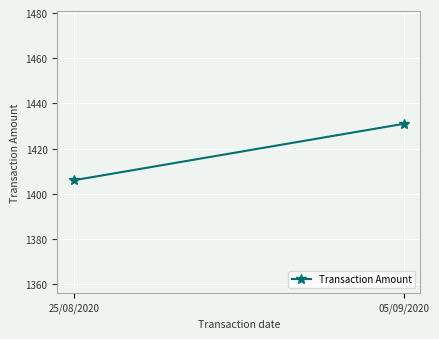

What is the difference between the values at 05/09/2020 and 25/08/2020?

25